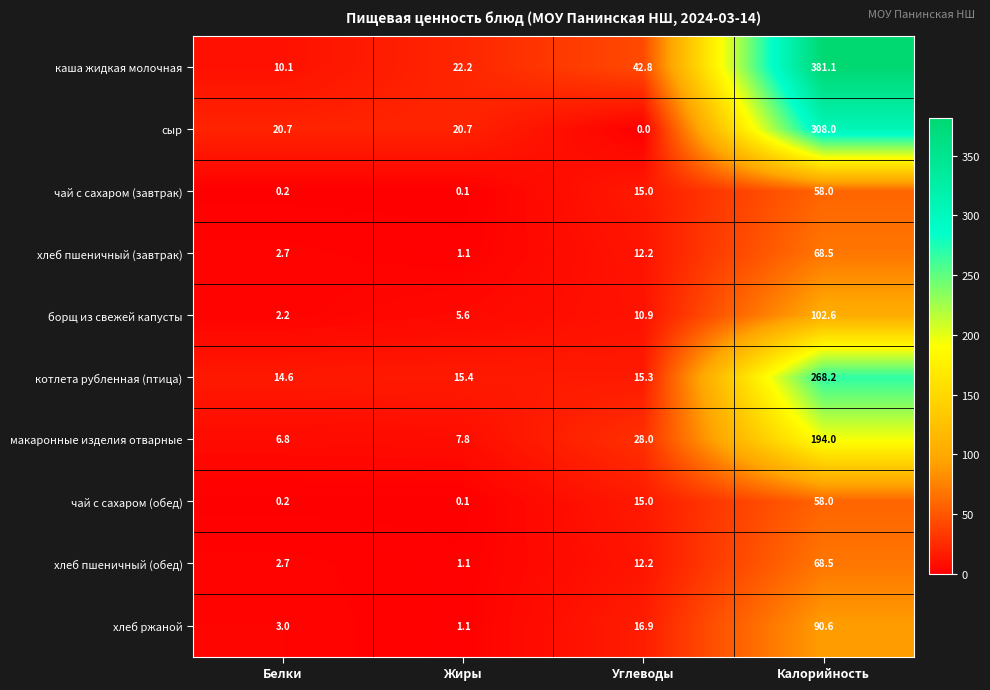

Which series has the largest range (max minus min)?

каша жидкая молочная